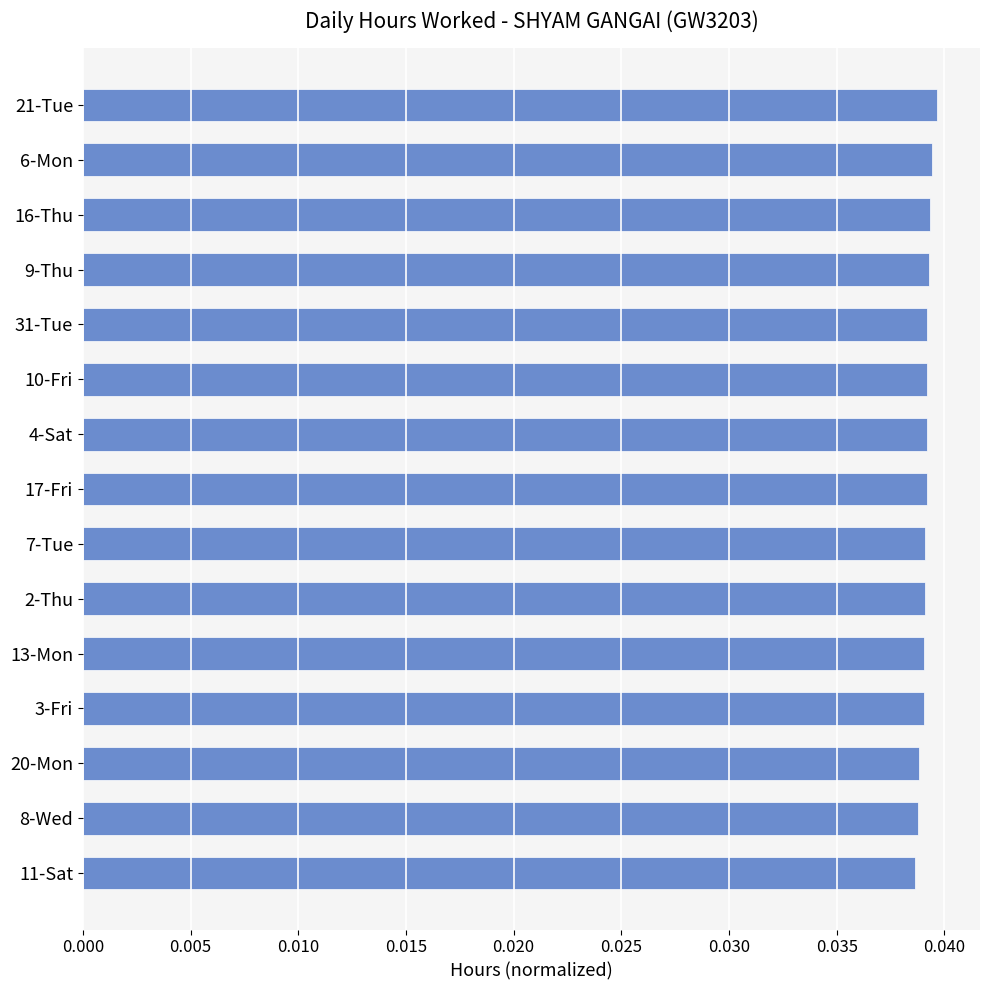

True or false: the data shows 0.1 at 13-Mon.

False